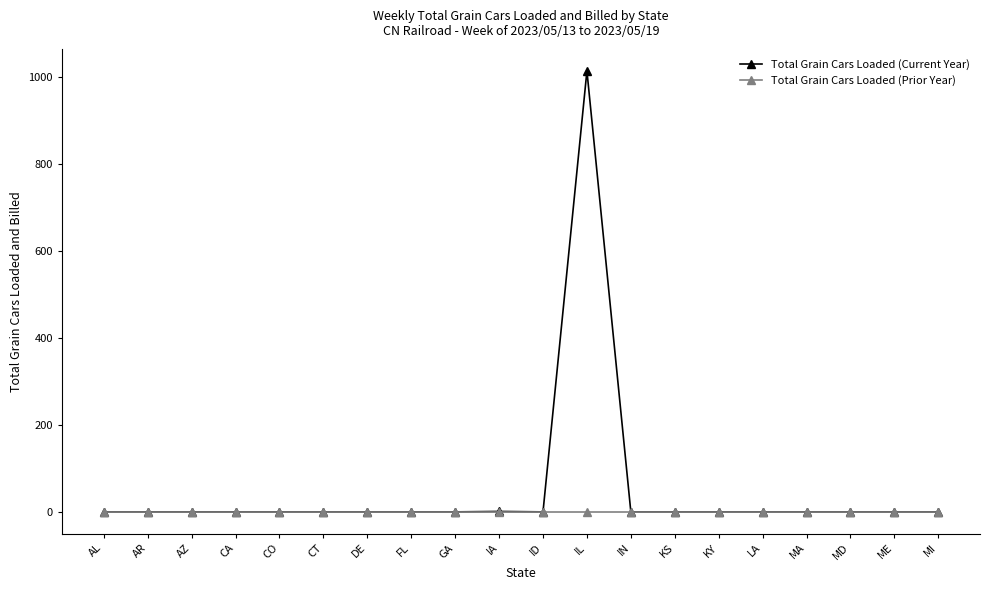

What are all the series names shown in the legend?

Total Grain Cars Loaded (Current Year), Total Grain Cars Loaded (Prior Year)